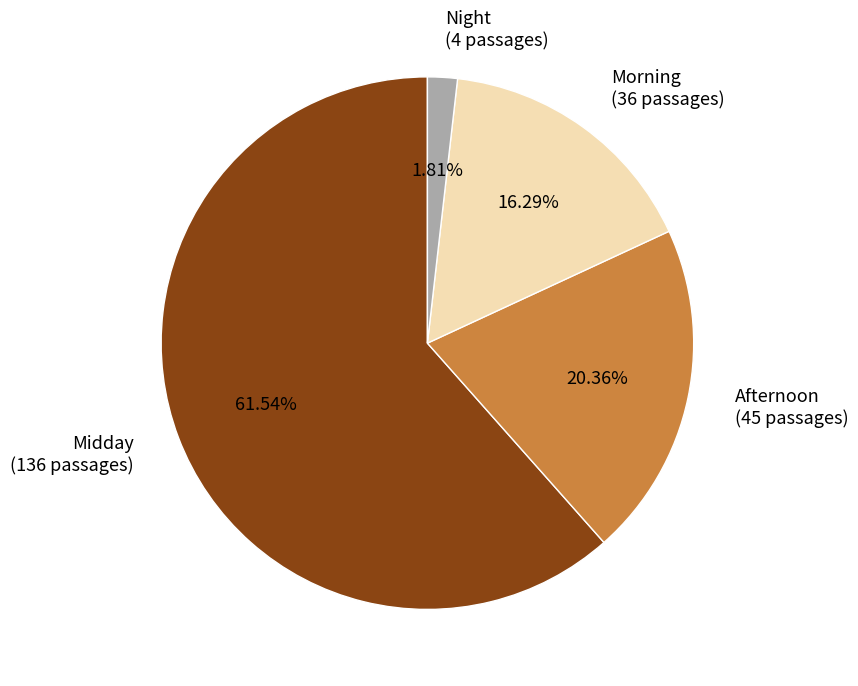

Which has a higher value, Morning (36 passages) or Afternoon (45 passages)?

Afternoon (45 passages)